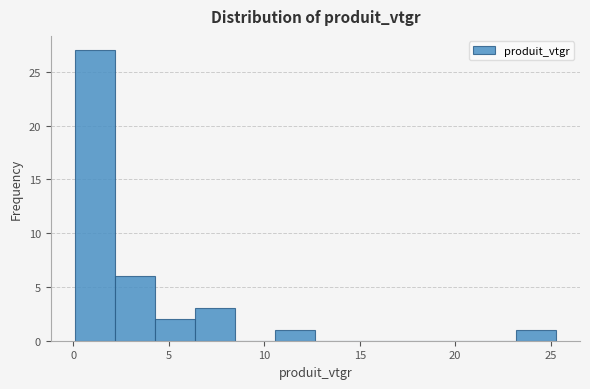

How tall is the bar that spans 2.0 to 4.5 on the x-axis? Neither the bar edges nor the heights are printed on the chart, so give them approximately, as read against the axes.

6